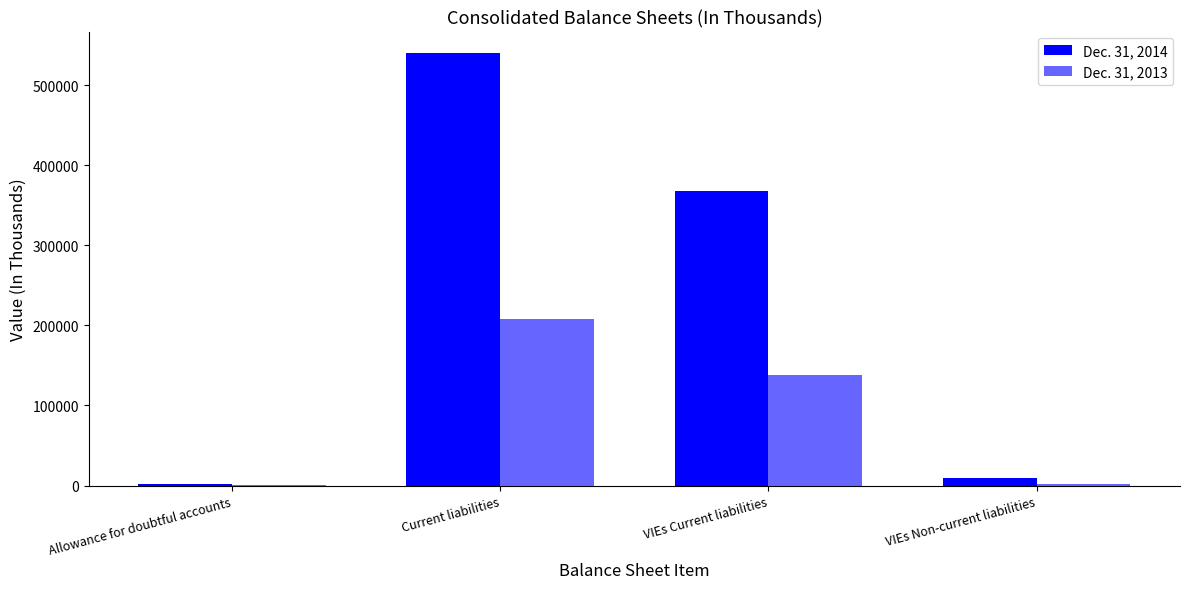

How many groups of bars are there?

4